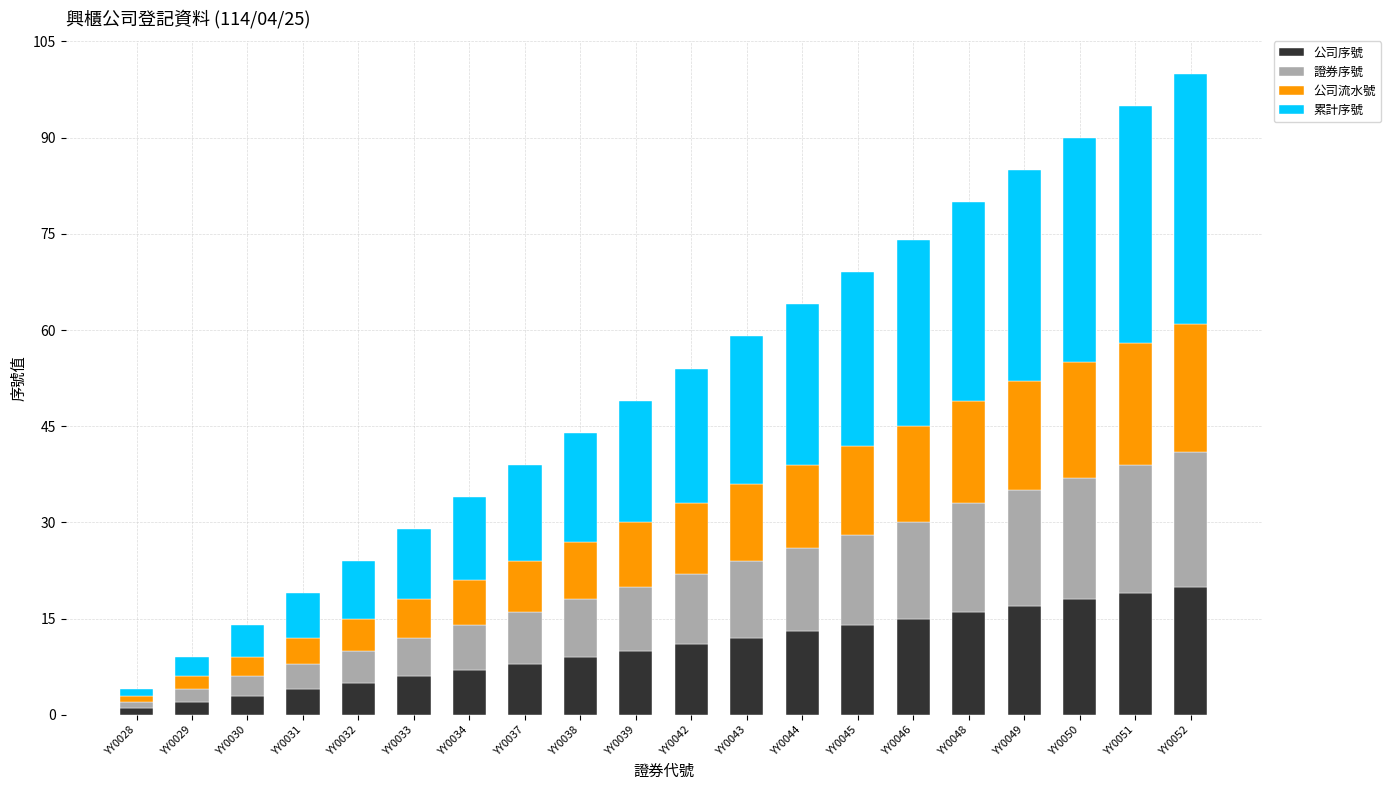

What is the total value across all series at YY0042?

54